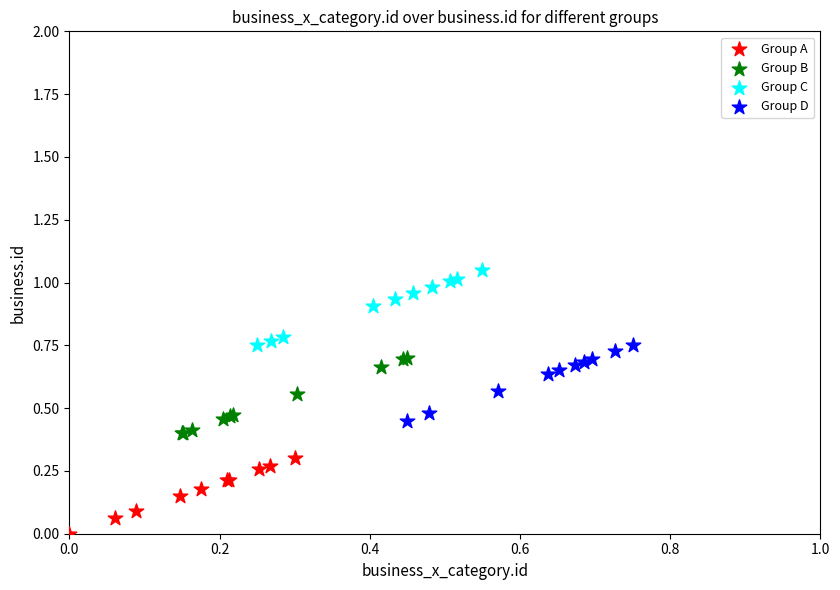

Which series reaches the maximum Y coordinate?

Group C